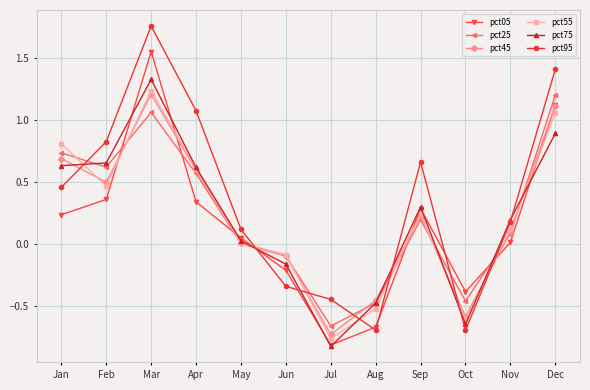

How many categories are shown in the chart?

12